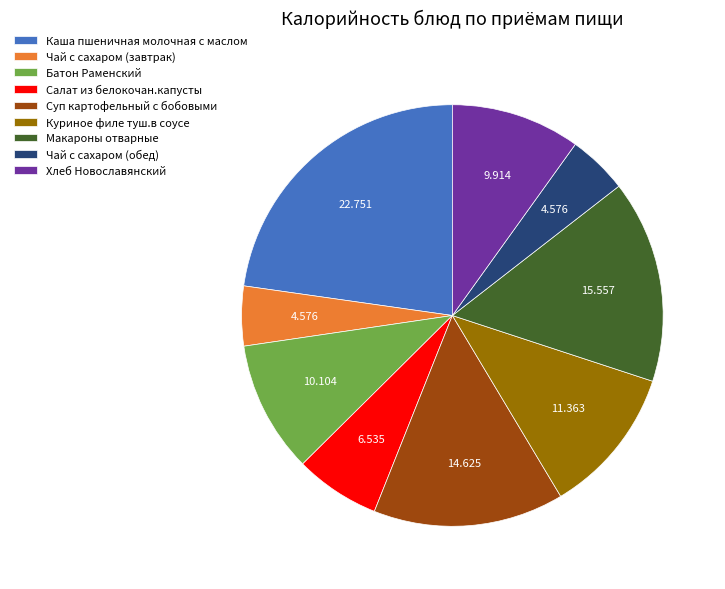

Which has a higher value, Куриное филе туш.в соусе or Чай с сахаром (обед)?

Куриное филе туш.в соусе